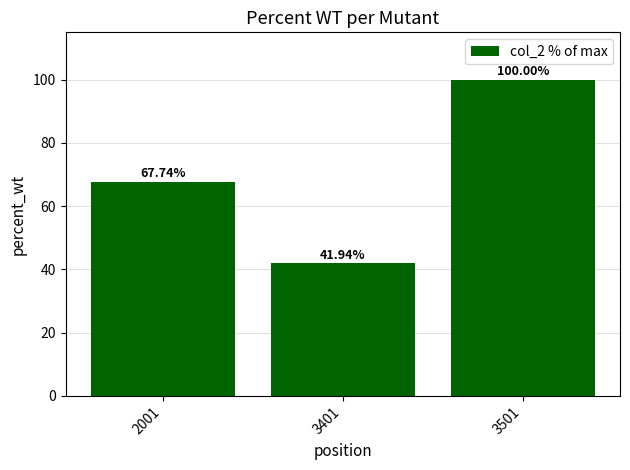

Reading left to right, what are all the values shown in this chart?

2001=67.7	3401=41.9	3501=100.0